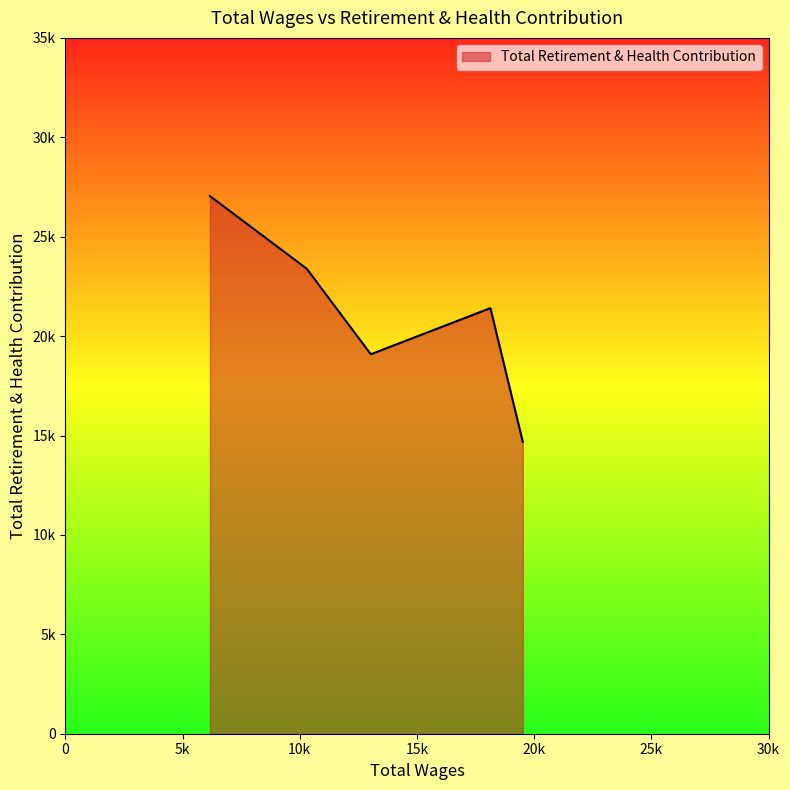

Does the chart have visible grid lines?

No